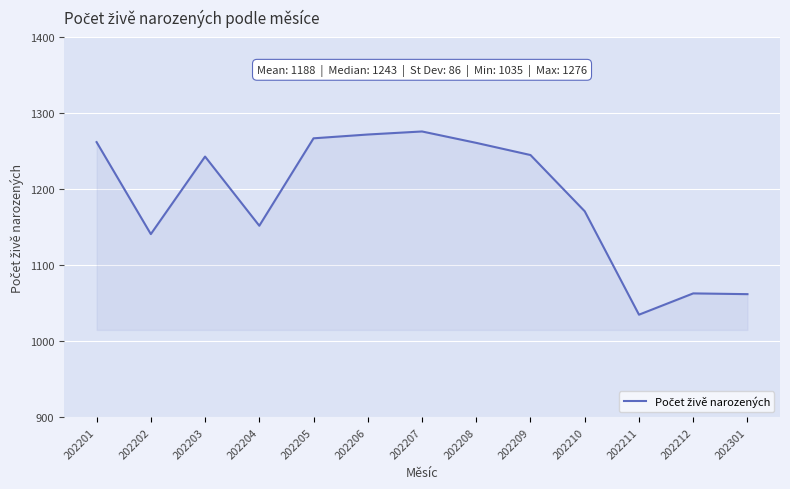

Between 202212 and 202211, which is larger?

202212